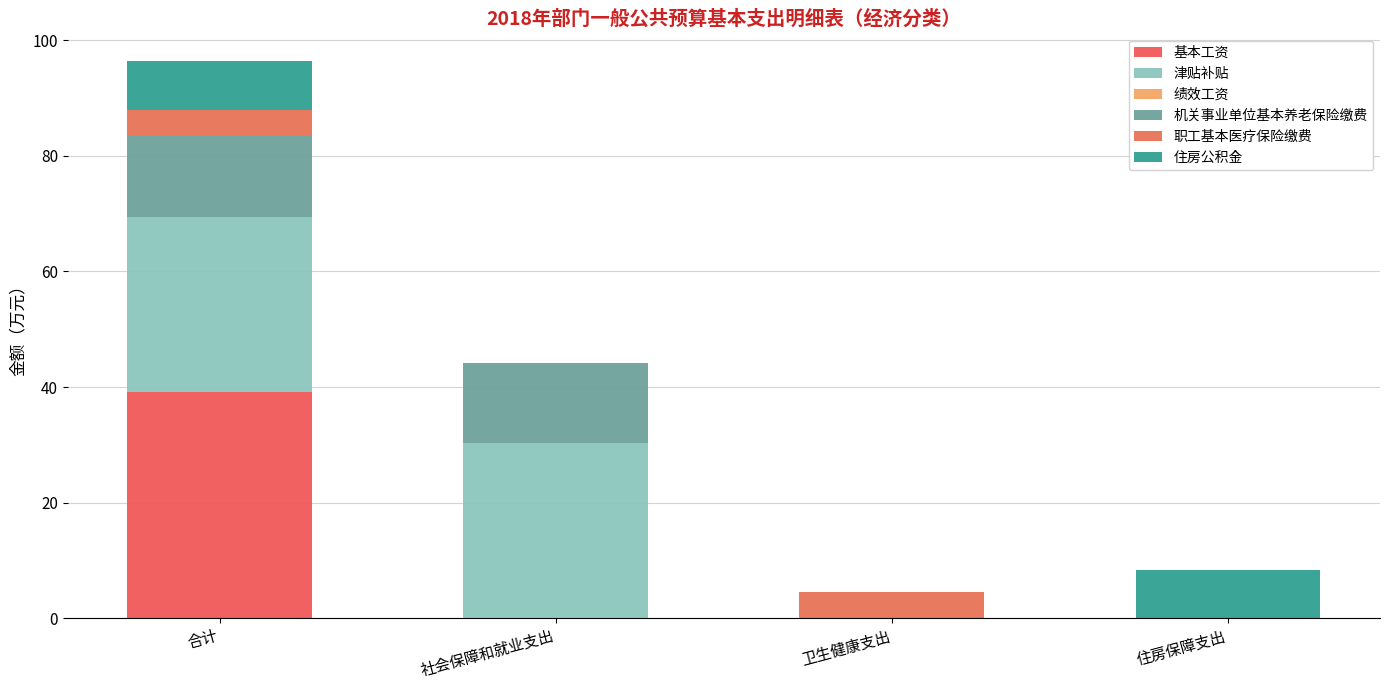

Count the number of categories in the chart.

4